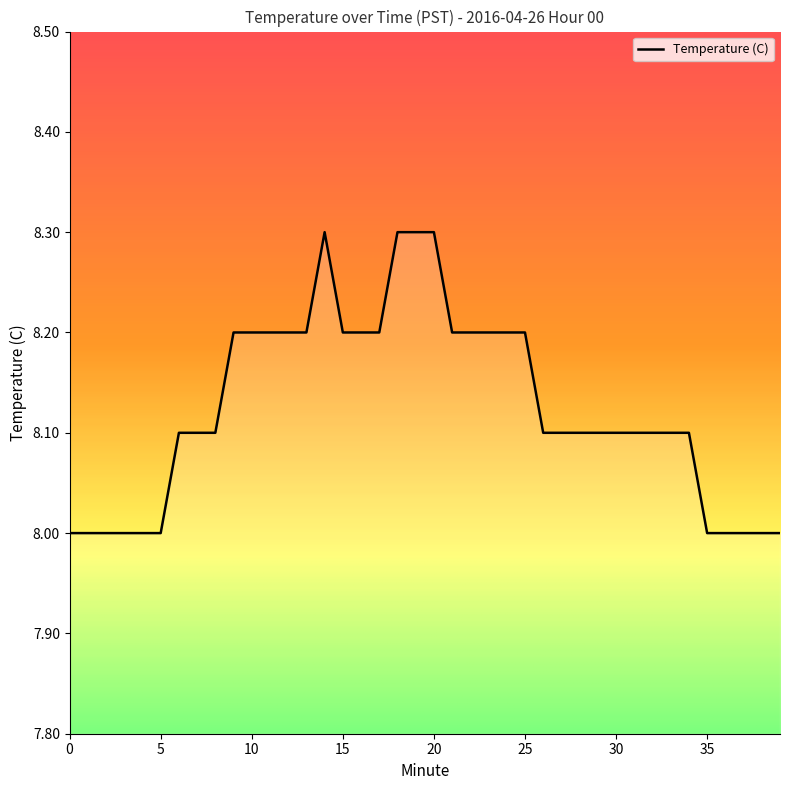

What is the smallest value displayed?

8.0